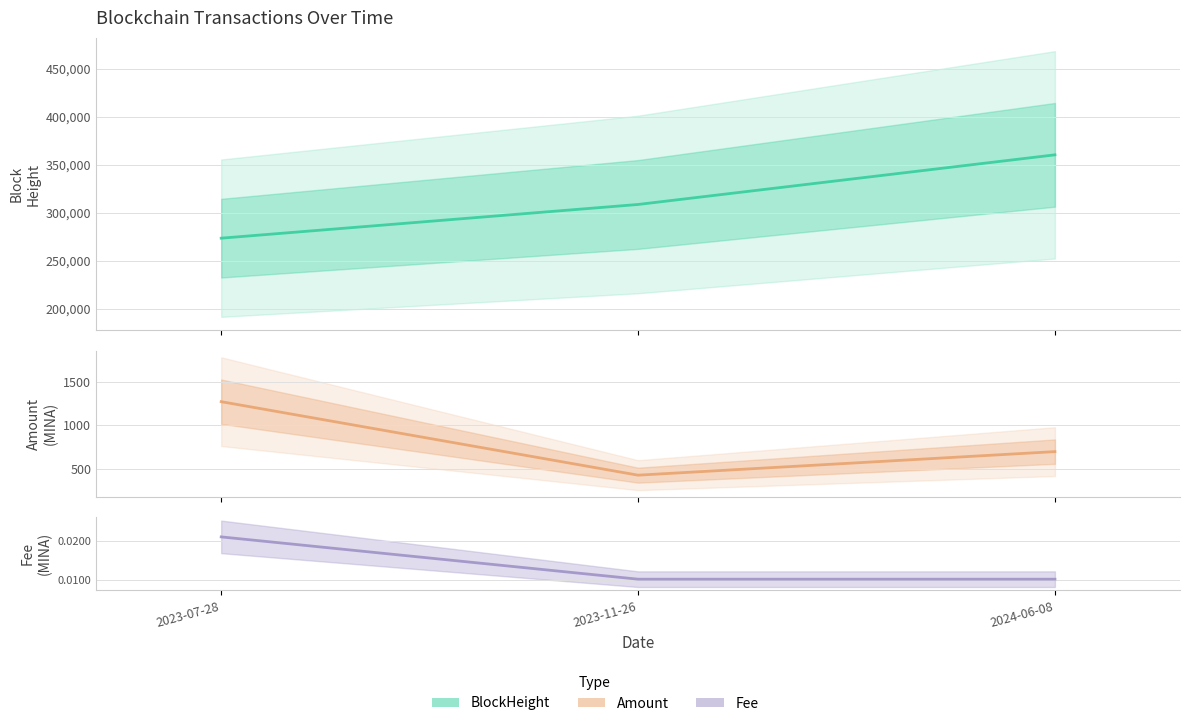

What is the label of the 3rd point from the left?

2024-06-08